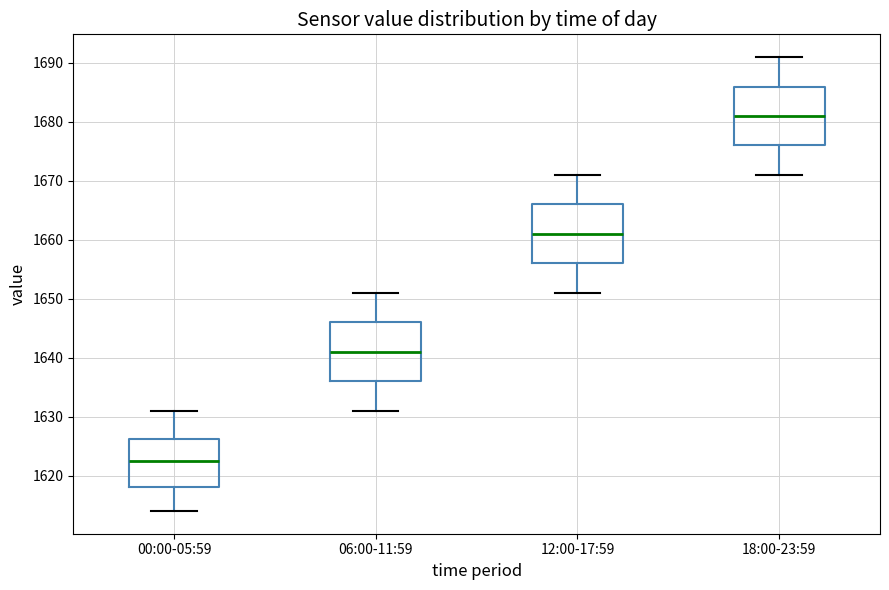

Reading left to right, transcribe this box plot: for each box, give where its median line is, the range the box spans, and where its two whiskers end, as read against the y-axis. The values are not printed on the chart, so give them approximately, as read against the axis.

00:00-05:59: median 1623, box 1618 to 1626, whiskers 1614 to 1631
06:00-11:59: median 1641, box 1636 to 1646, whiskers 1631 to 1651
12:00-17:59: median 1661, box 1656 to 1666, whiskers 1651 to 1671
18:00-23:59: median 1681, box 1676 to 1686, whiskers 1671 to 1691